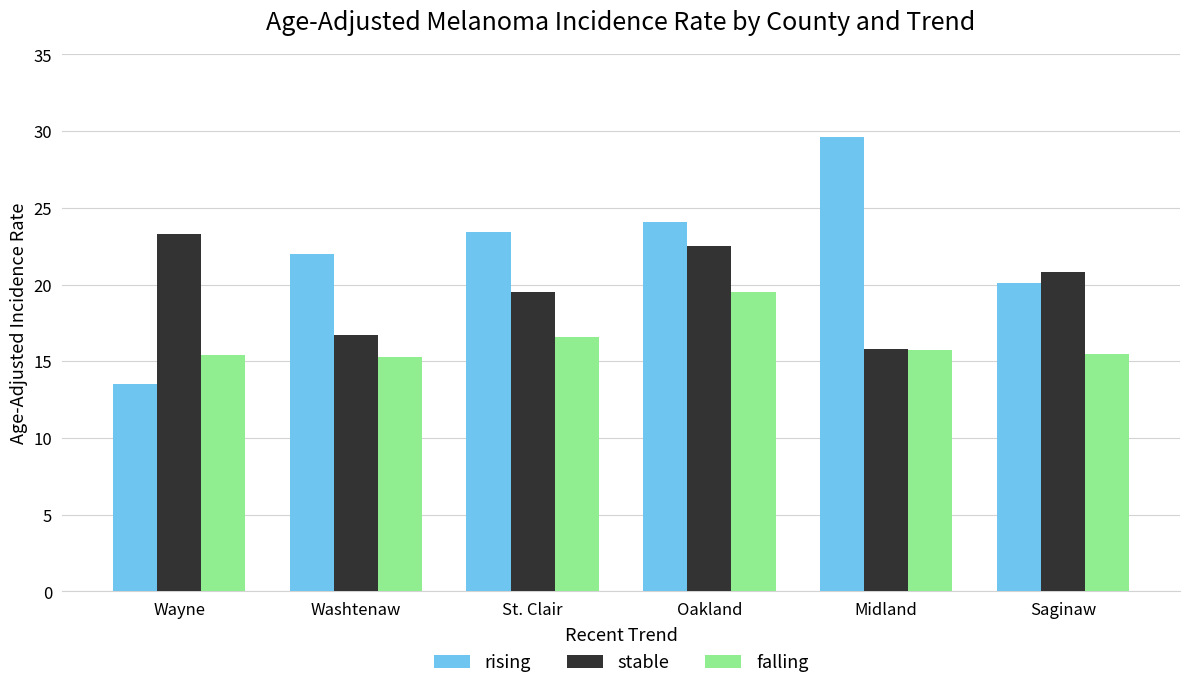

What is the minimum value shown in the chart?

13.5